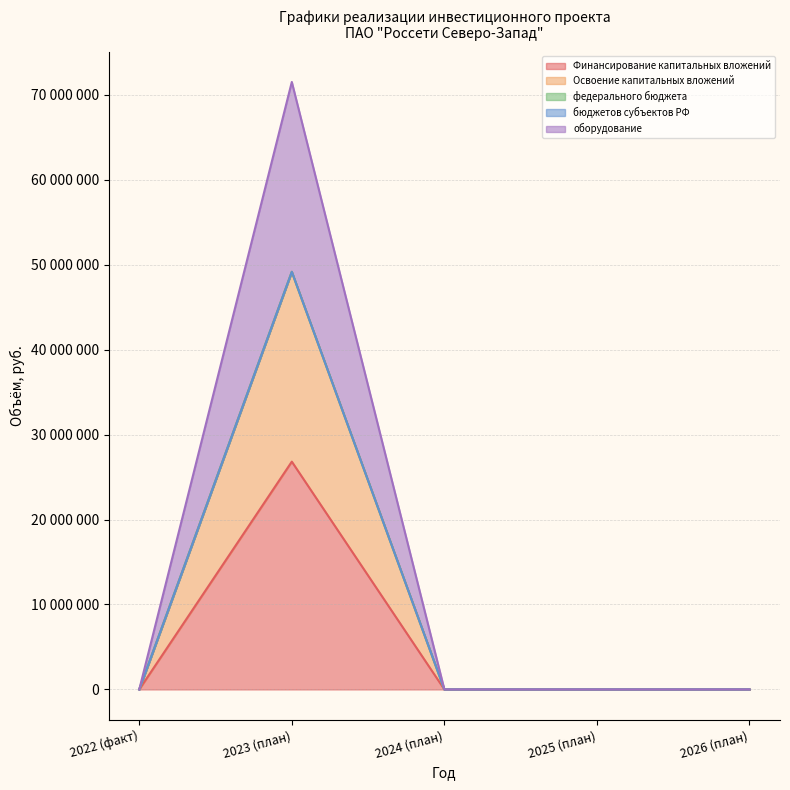

Does the chart have visible grid lines?

Yes